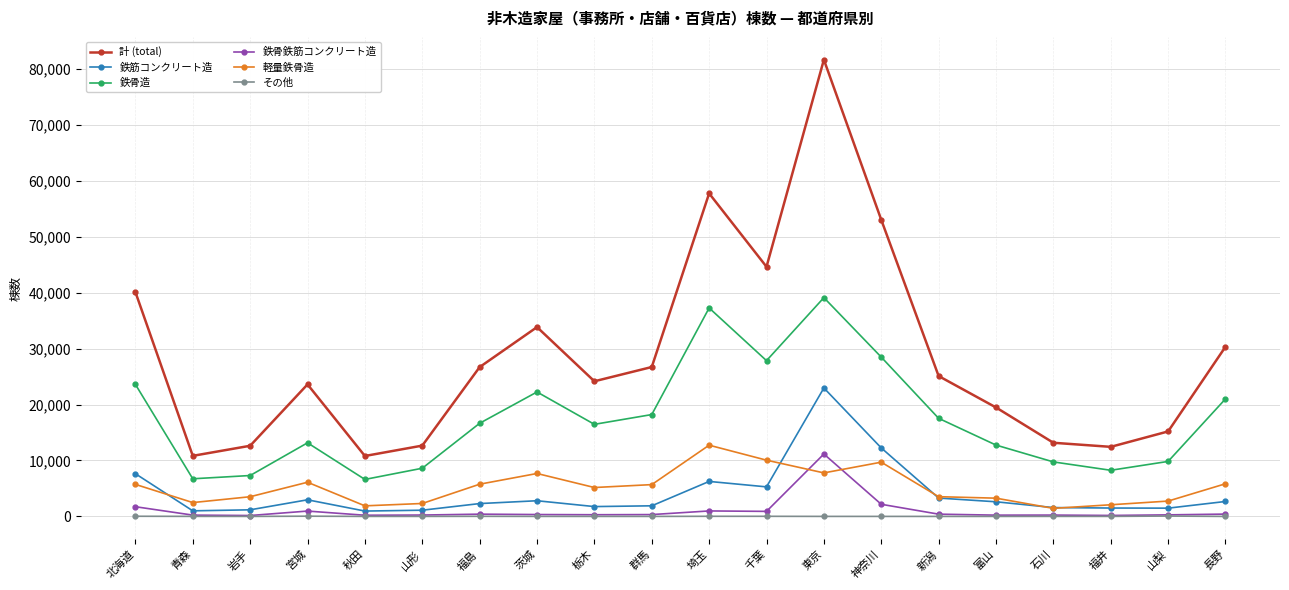

How many lines are shown in the chart?

6